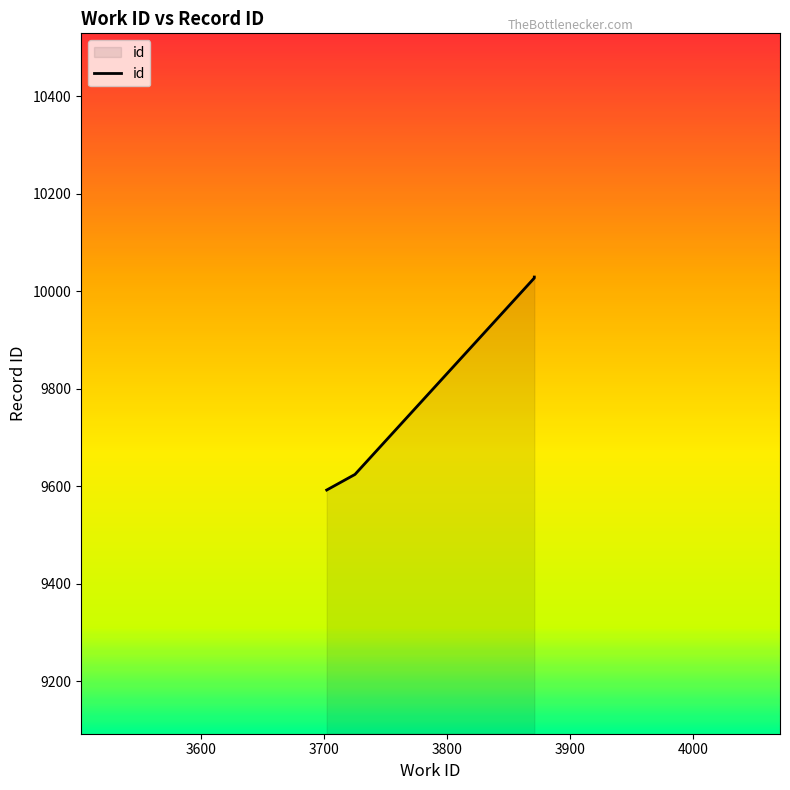

What is the value of the 1st point from the left?

9592